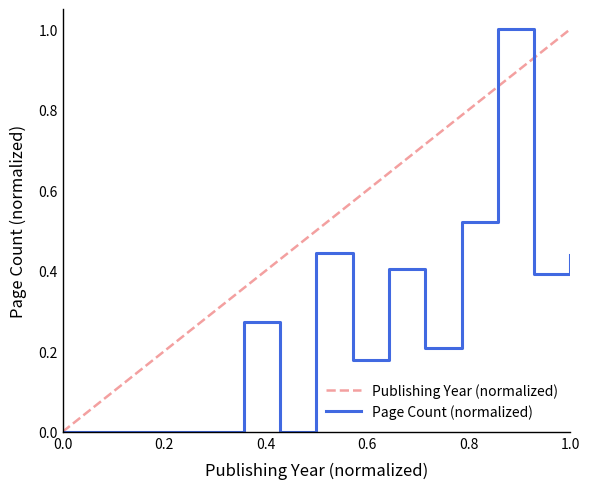

Count the number of data series in this chart.

2